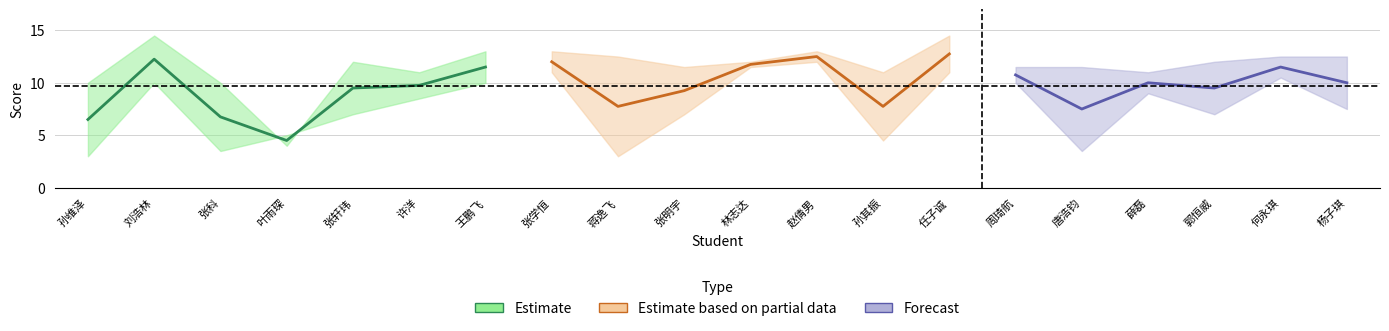

How many data points does each series have?

20